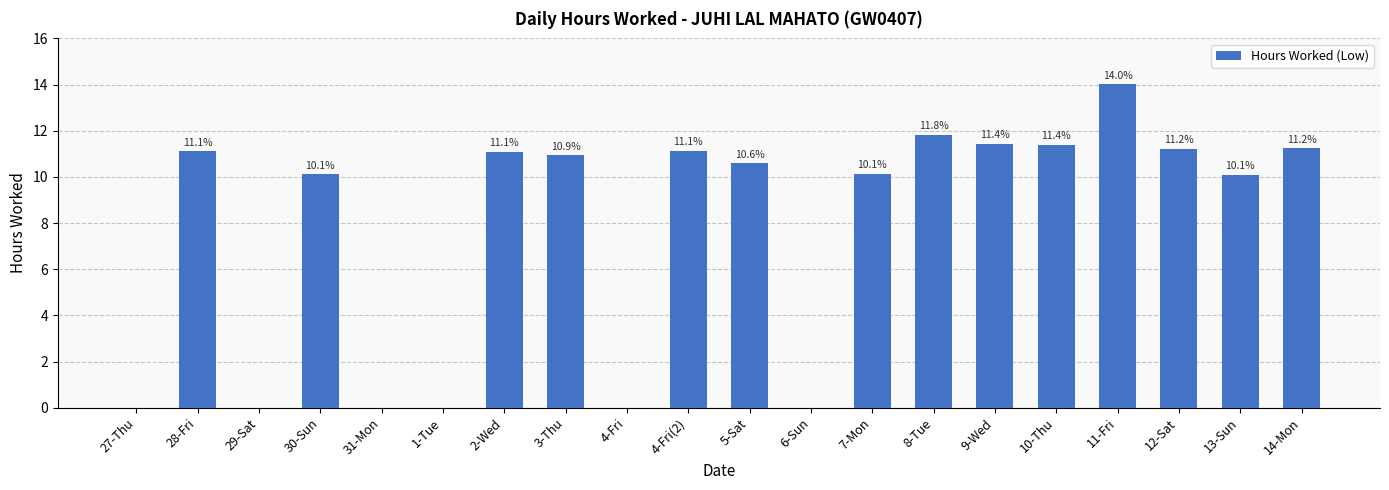

What is the change in value from 5-Sat to 13-Sun?

-0.5